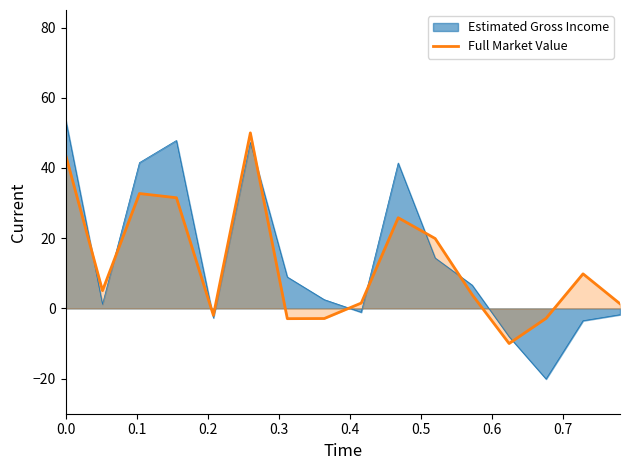

Which series has the widest spread of values?

Estimated Gross Income